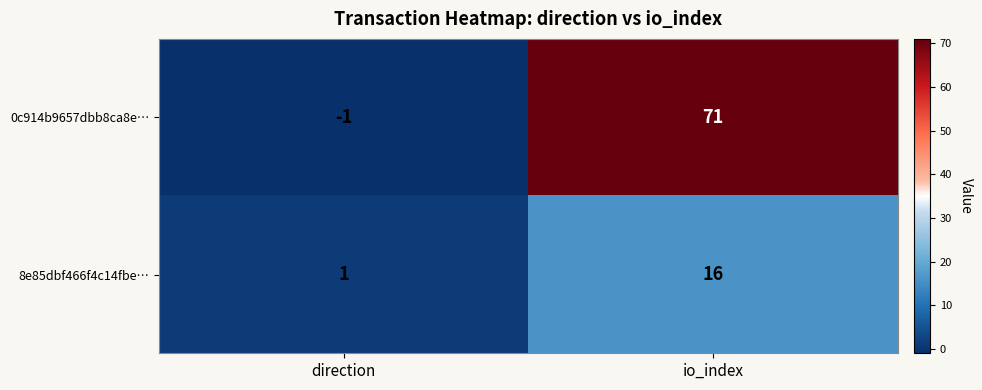

Where is 8e85dbf466f4c14fbe… nearest to the value 8?

direction